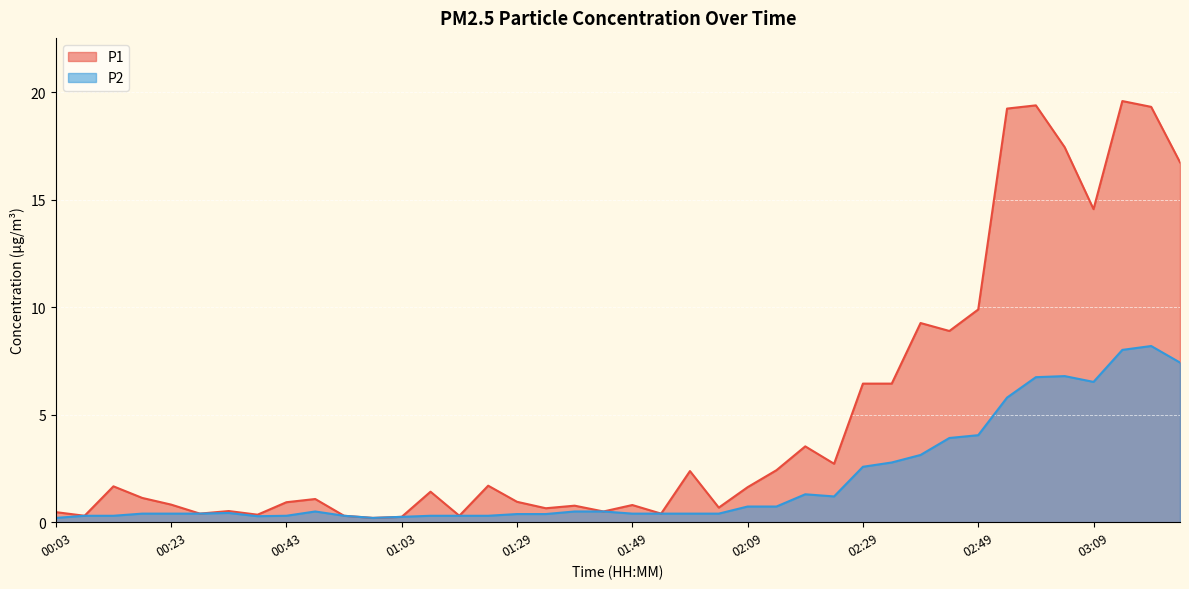

What is the label of the 21st point from the right?

01:44